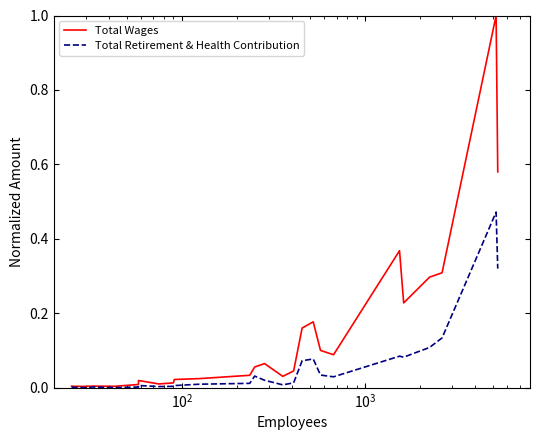

What is the highest value of the Total Wages series?

1.0